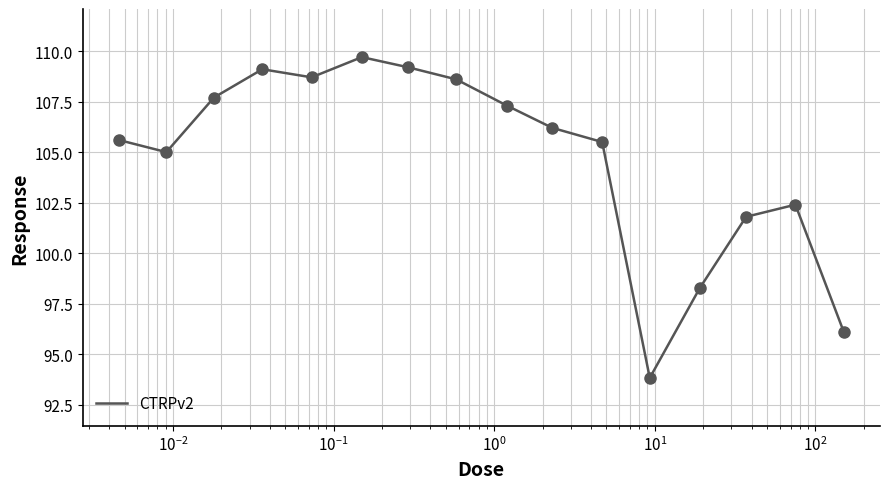

What is the greatest value displayed?

109.7